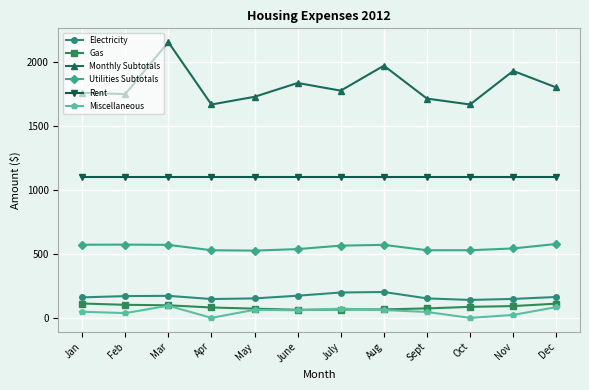

What is the spread (max minus min) of values at Dec?

1715